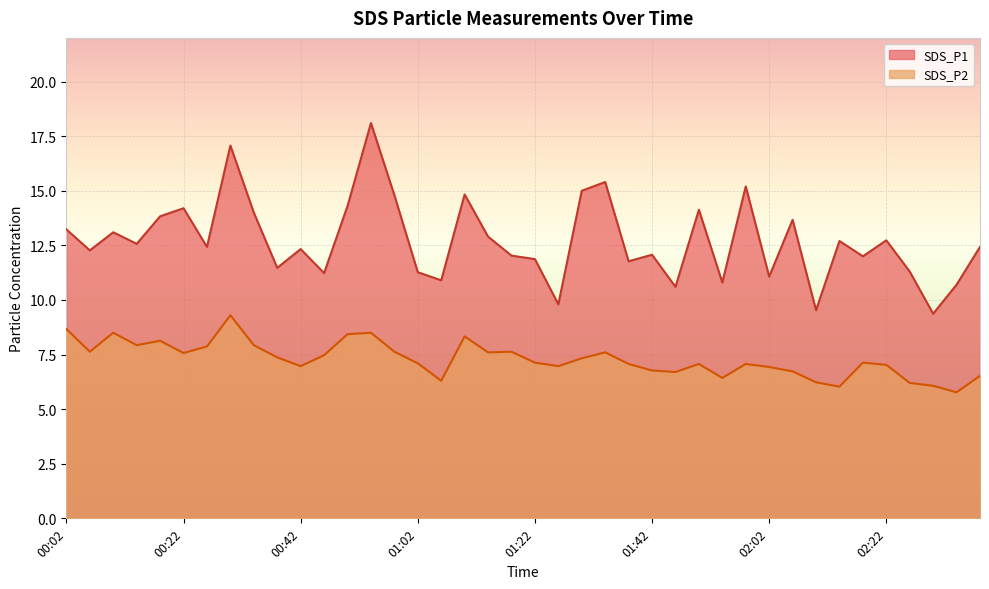

Where is the first local maximum for SDS_P2?

00:10